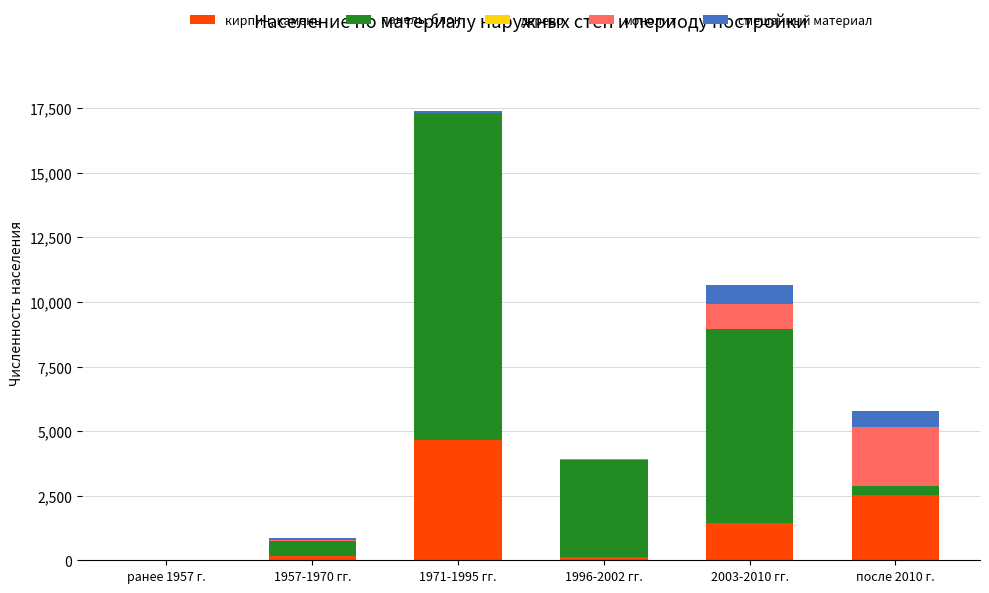

At which category is the sum across all series the highest?

1971-1995 гг.